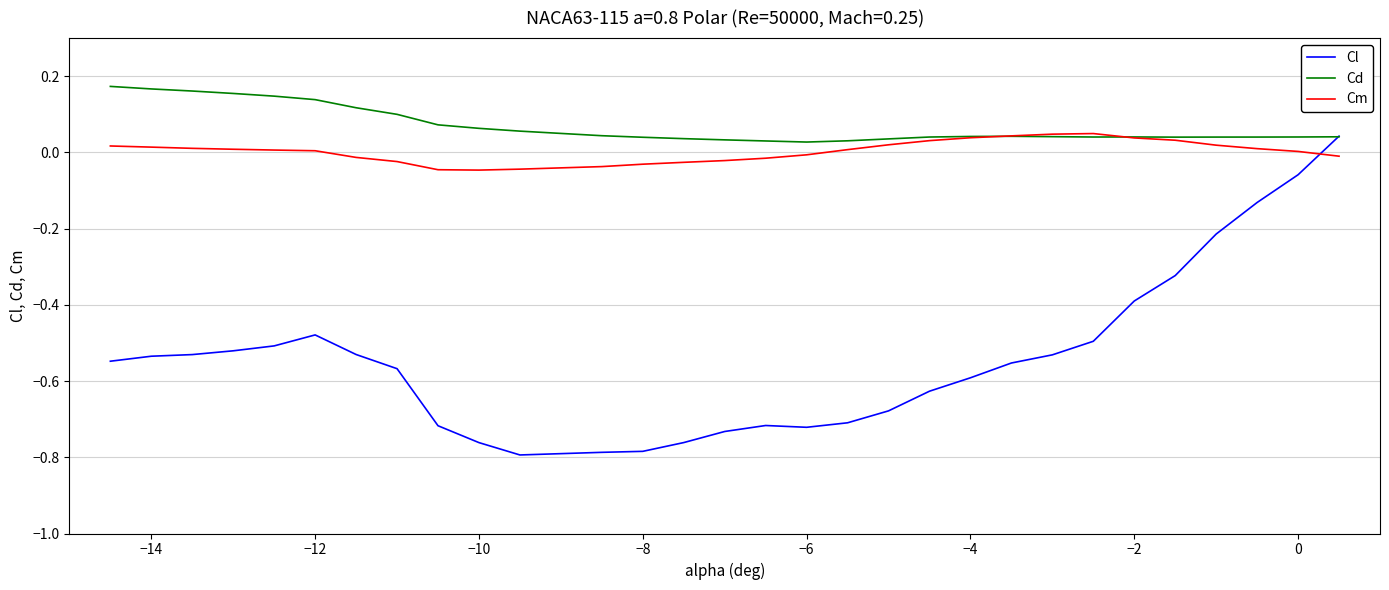

How many times do Cm and Cl cross each other?

1